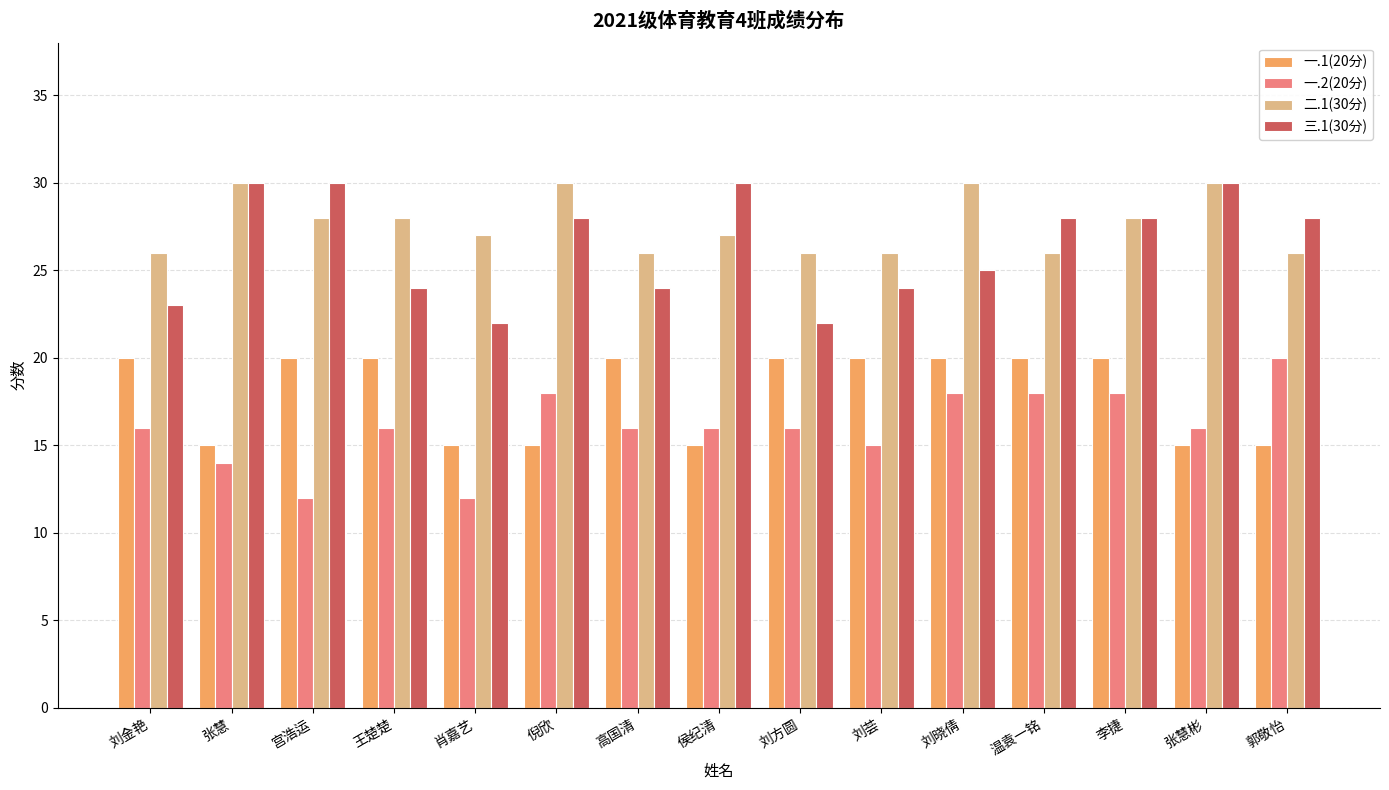

What is the label of the 6th bar from the left?

倪欣